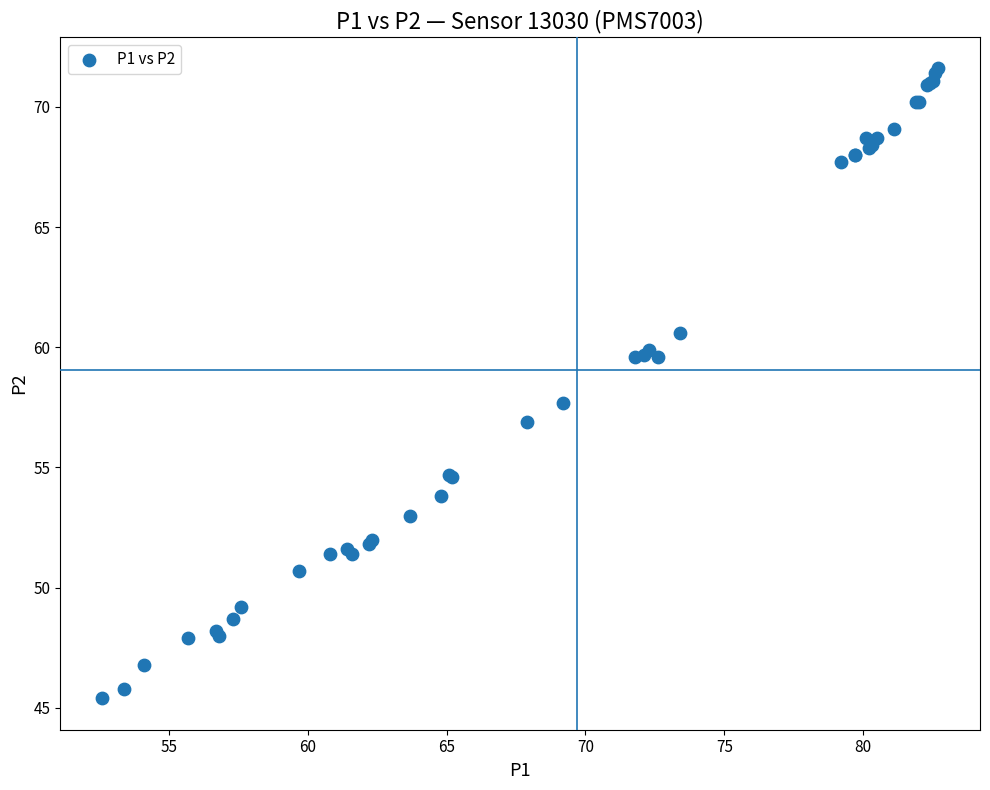

What Y value in the scatter plot is closest to 58?

57.7